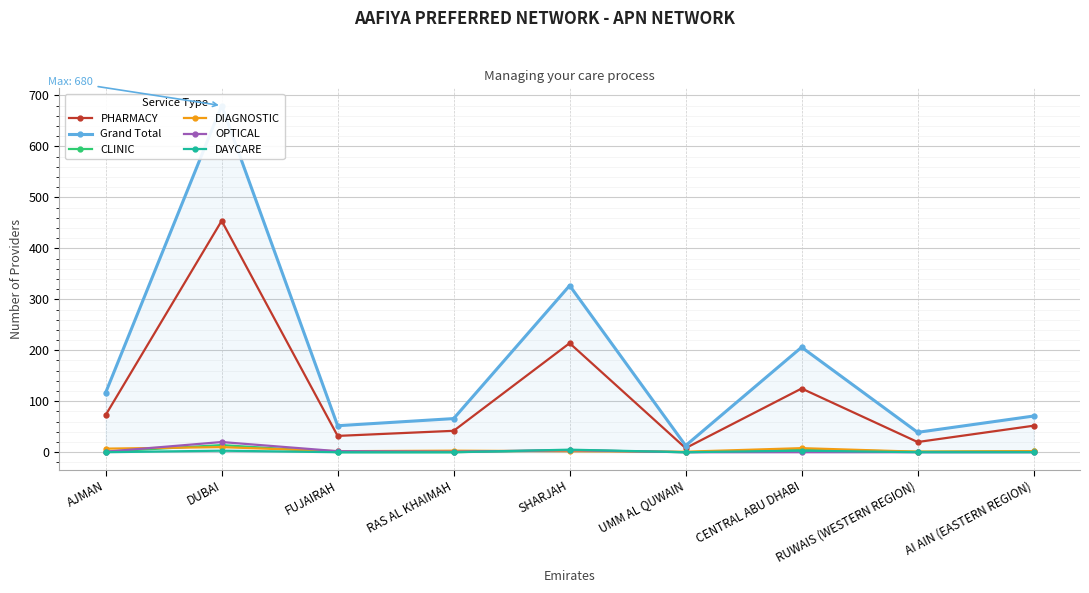

Rank the series at RUWAIS (WESTERN REGION) from lowest to highest value.

OPTICAL, DAYCARE, CLINIC, DIAGNOSTIC, PHARMACY, Grand Total